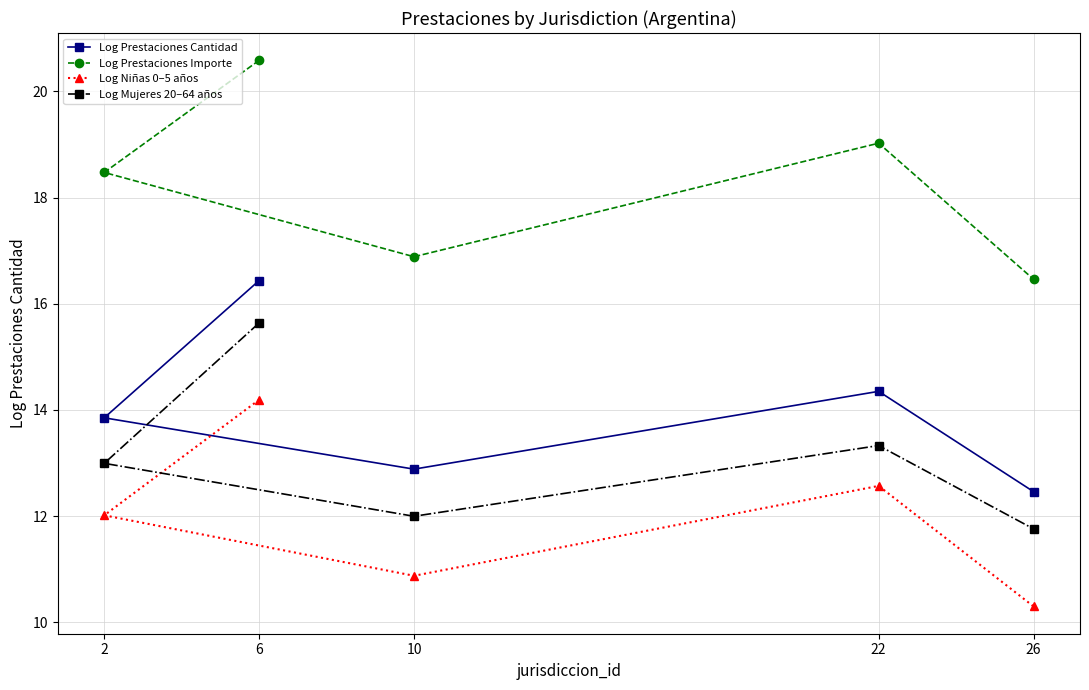

Reading left to right, extract all data points from this chart.

Log Prestaciones Cantidad: 2=13.9	6=16.4	10=12.9	22=14.4	26=12.5
Log Prestaciones Importe: 2=18.5	6=20.6	10=16.9	22=19.0	26=16.5
Log Niñas 0–5 años: 2=12.0	6=14.2	10=10.9	22=12.6	26=10.3
Log Mujeres 20–64 años: 2=13.0	6=15.6	10=12.0	22=13.3	26=11.8